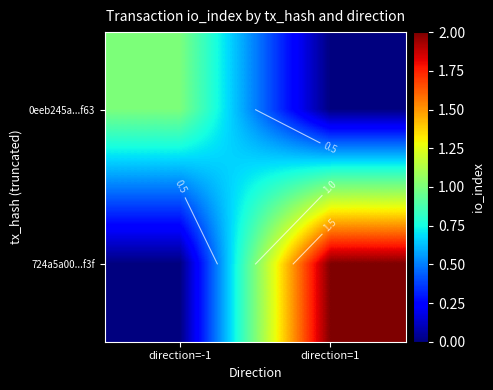

True or false: 724a5a00...f3f has a value of 2 at direction=1.

True